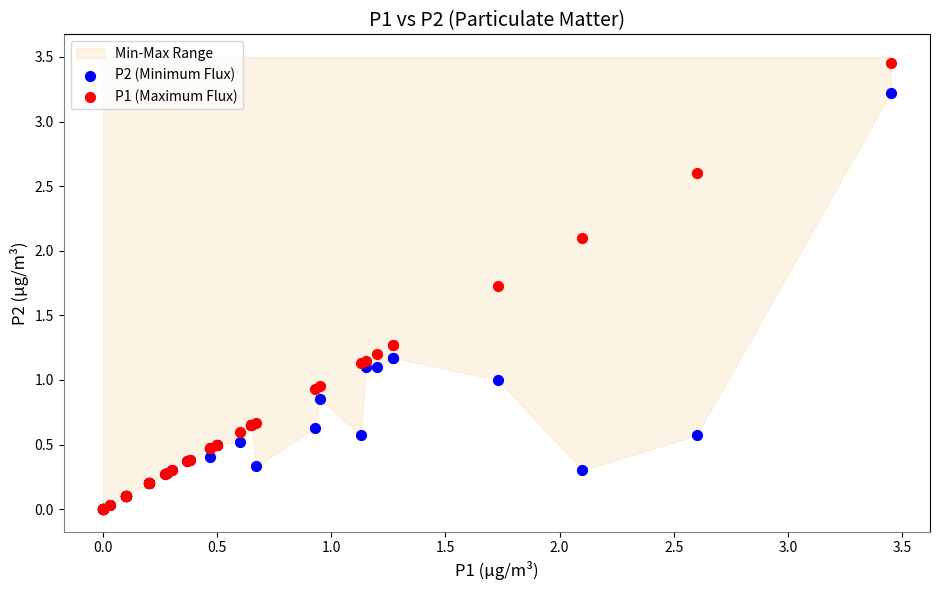

Which series contains the highest Y value?

P1 (Maximum Flux)